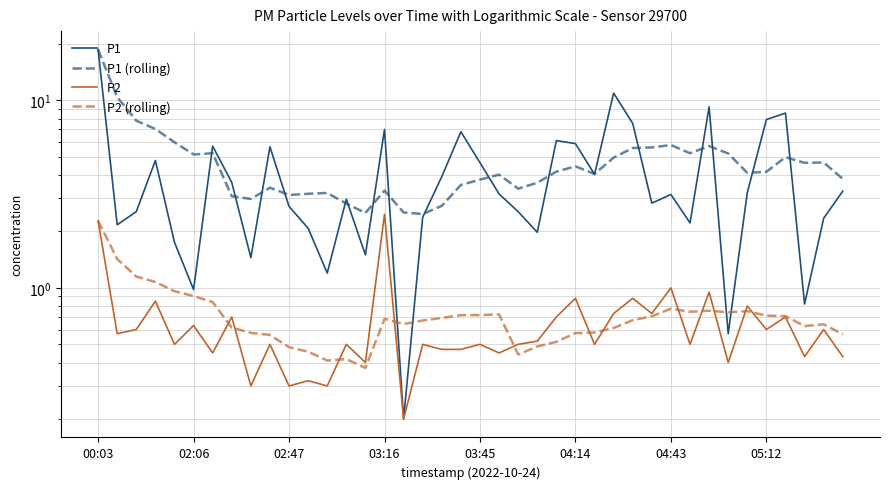

Rank the categories by P2 value from lowest to highest.

16, 8, 10, 12, 11, 14, 33, 37, 39, 04:43, 21, 18, 19, 03:45, 9, 13, 17, 20, 22, 26, 31, 23, 02:06, 02:47, 35, 38, 04:14, 05:12, 24, 36, 27, 29, 34, 03:16, 25, 28, 32, 30, 00:03, 15